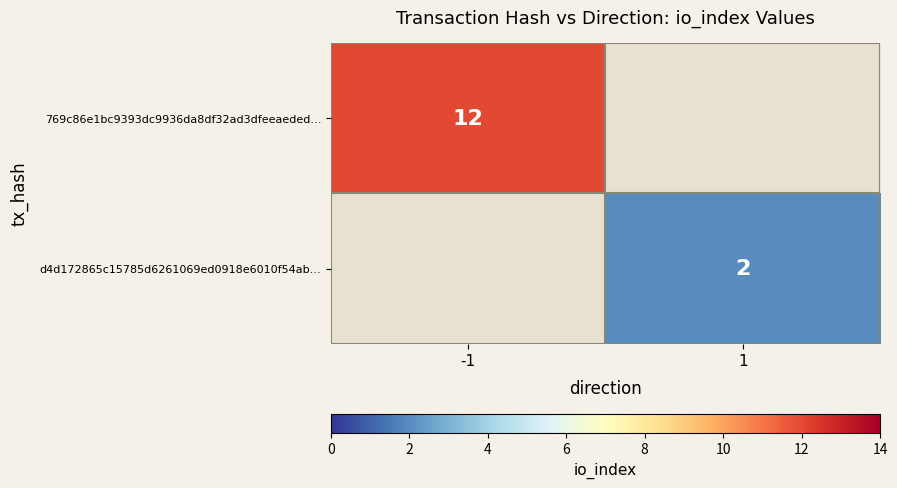

Which label corresponds to the largest value in the chart?

-1